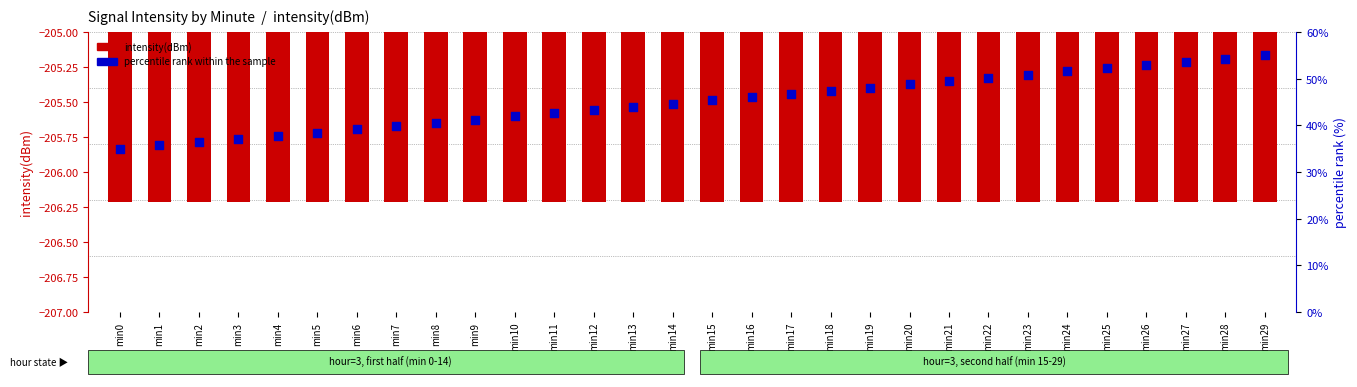

Which series has the largest total across all categories?

percentile rank within the sample